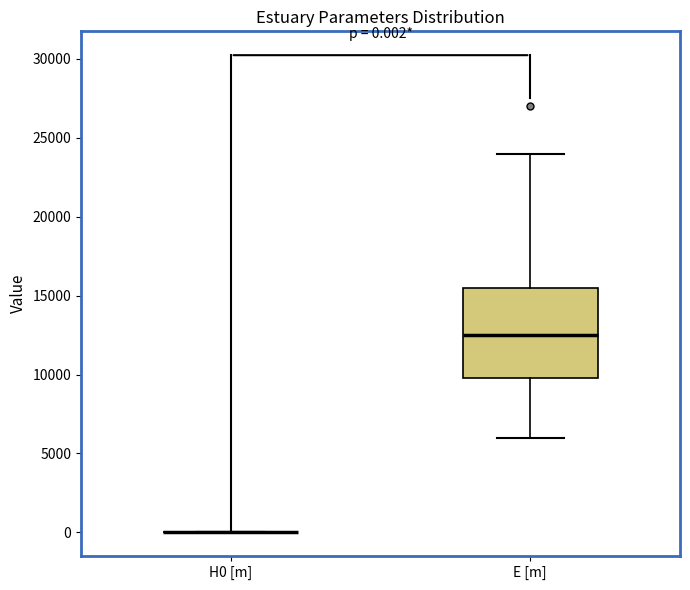

Comparing the boxes themselves (not the whiskers), which one is the tallest?

E [m]